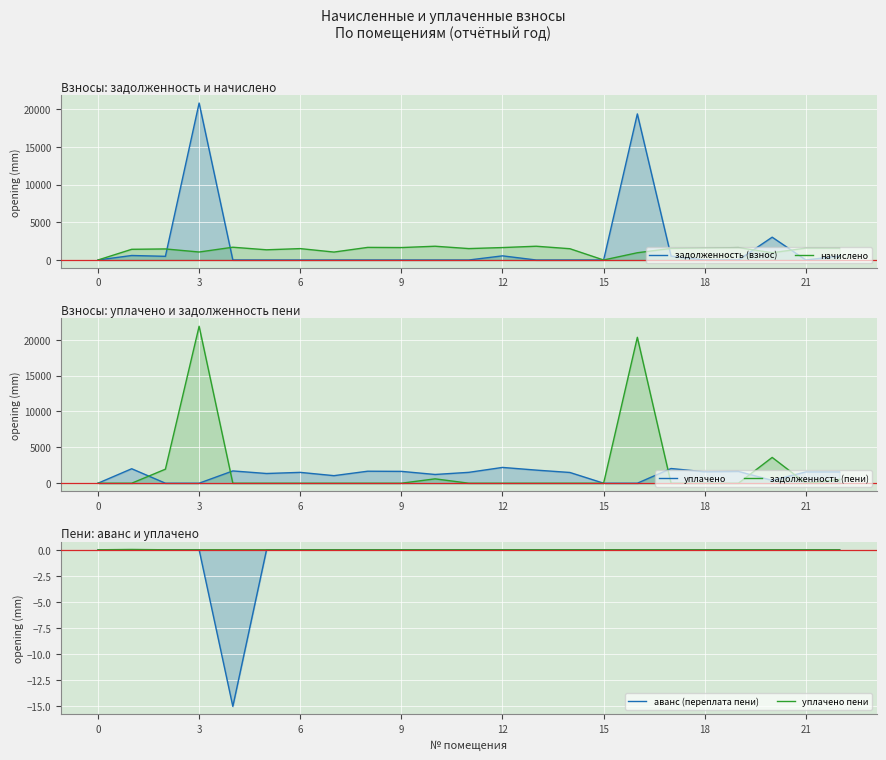

What is the total value across all series at 21?

2104.3